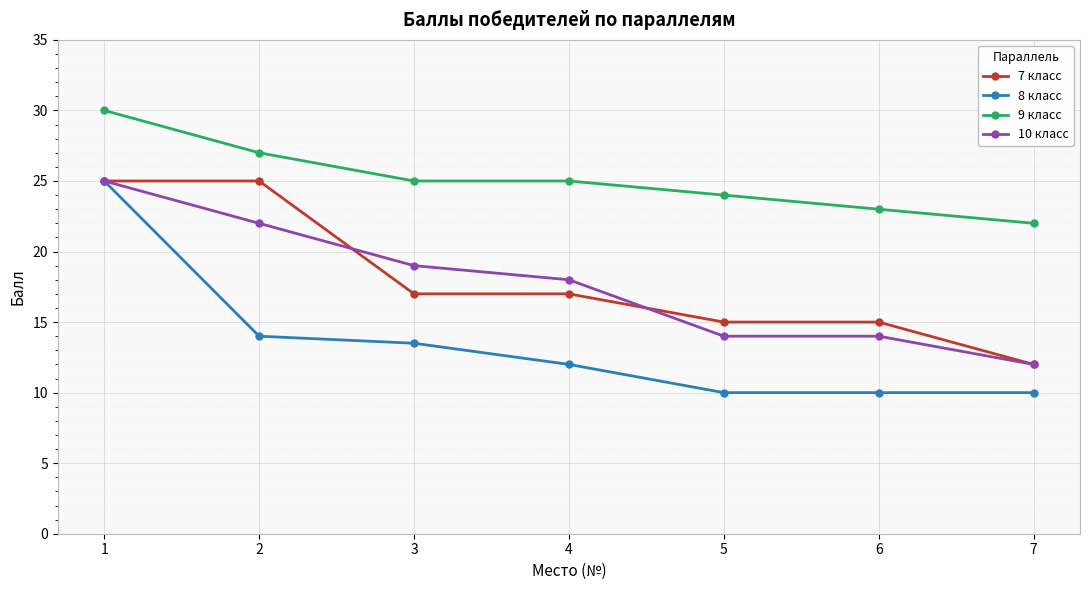

Which category has the lowest value in the 7 класс series?

7